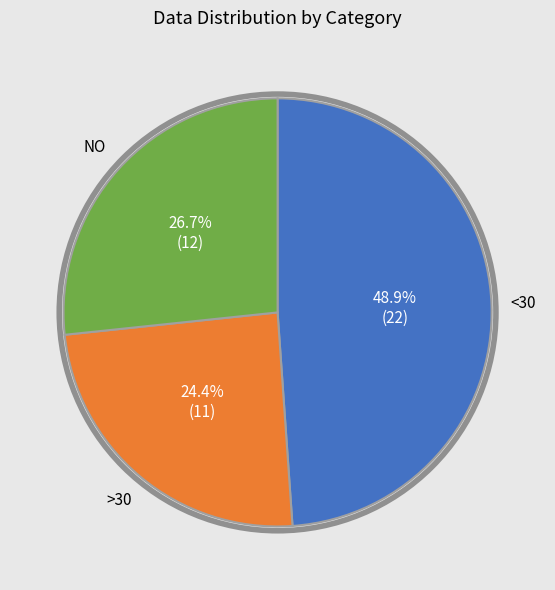

Is there any slice that represents more than half of the pie?

No